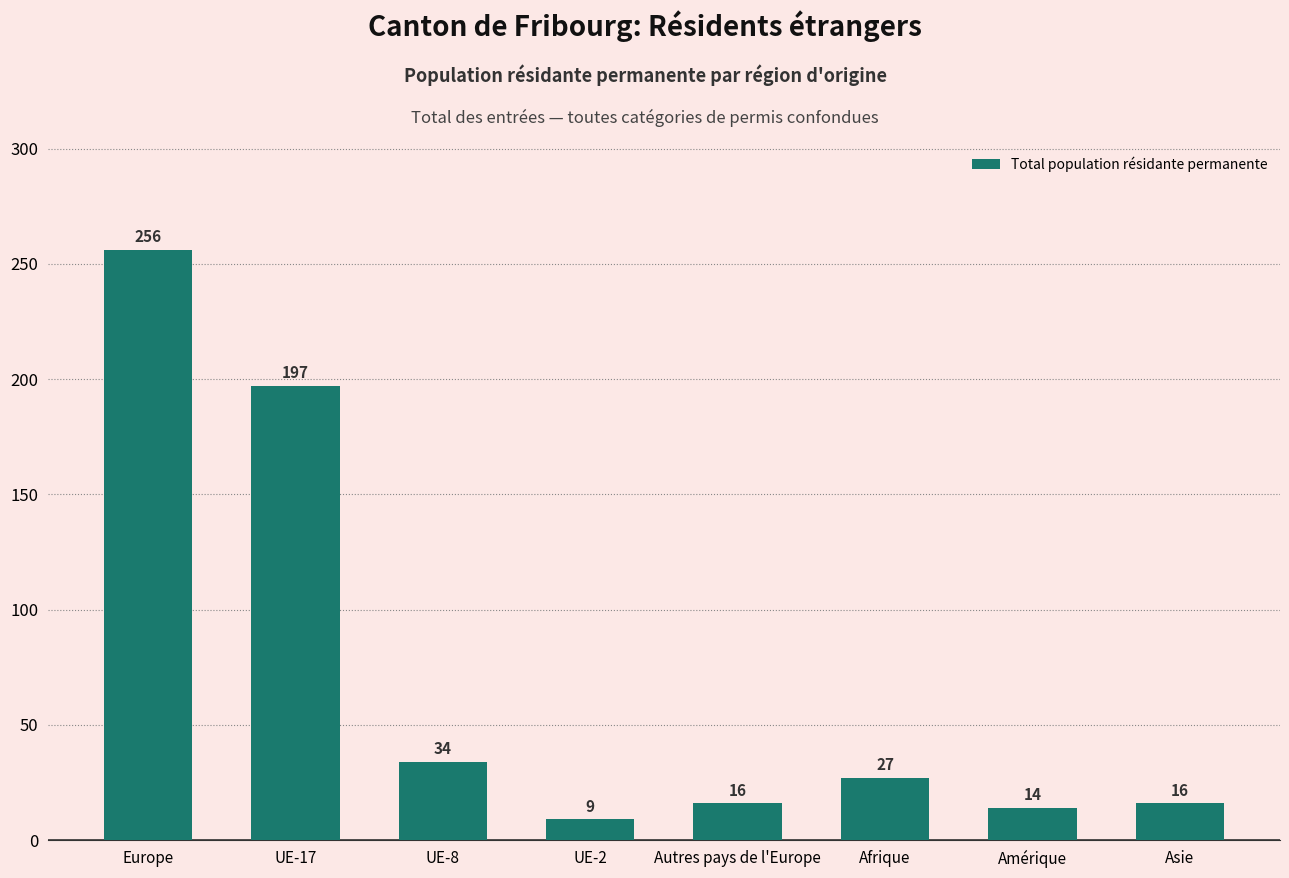

What is the difference between the maximum and minimum values?

247